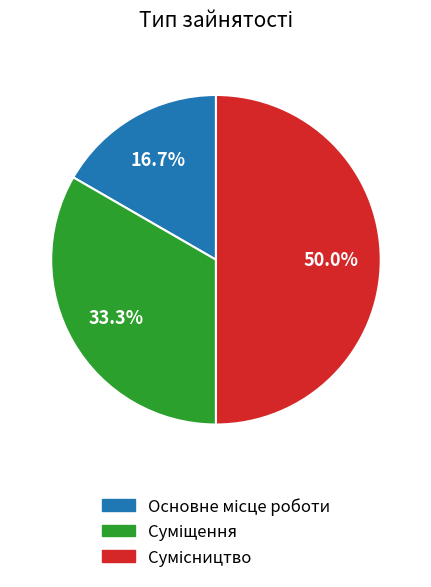

Is it true that Суміщення is 43% of the pie?

False